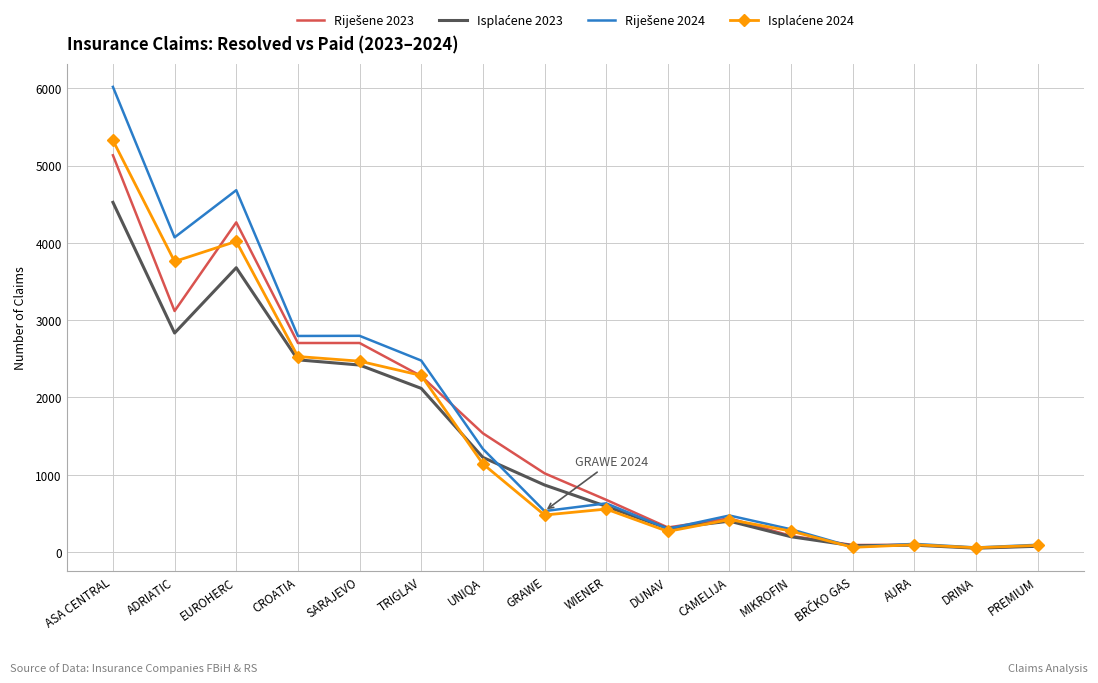

At which category is the sum across all series the highest?

ASA CENTRAL